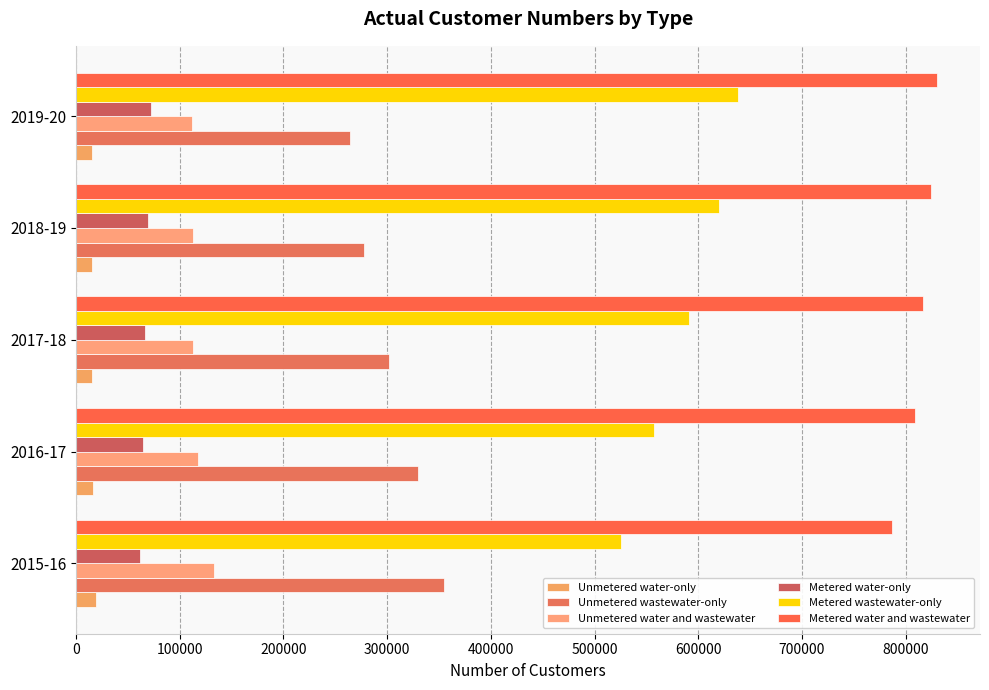

How many series are shown in this chart?

6